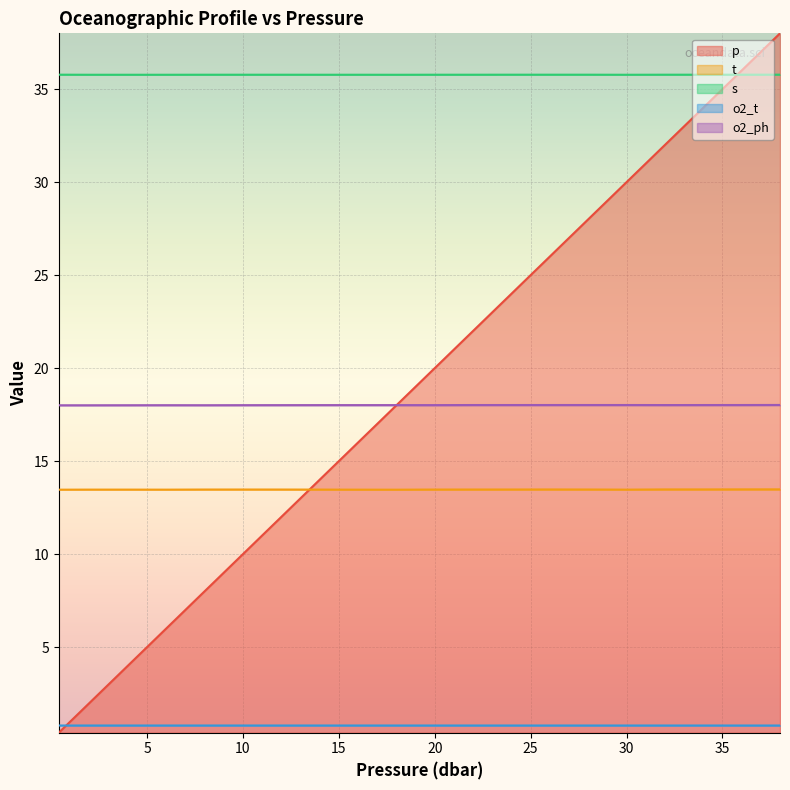

Is it true that t equals 13.5 at 36.0?

True